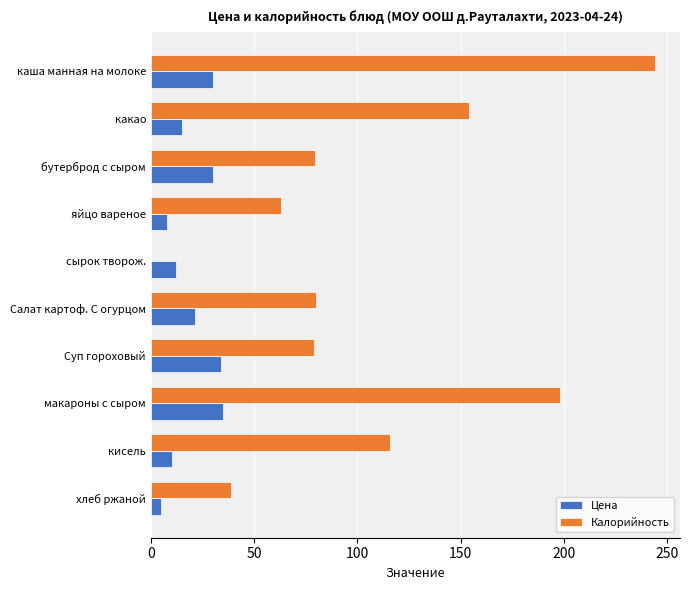

Which series has the largest total across all categories?

Калорийность